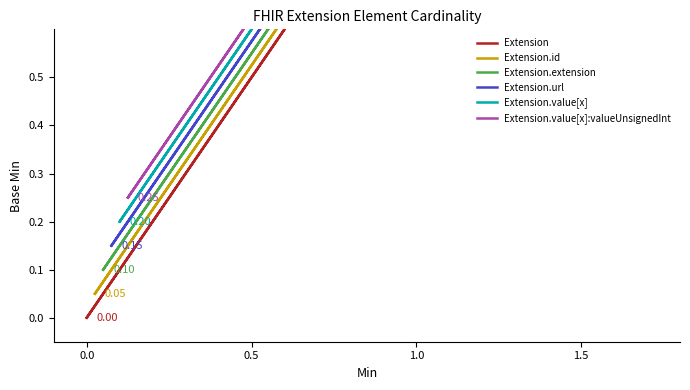

Is this an area chart (filled region under the line)?

No